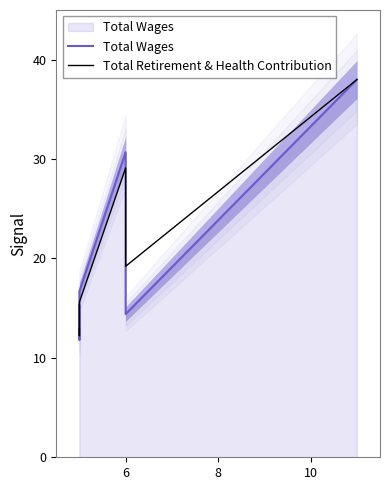

How many intersections are there between Total Retirement & Health Contribution and Total Wages?

3